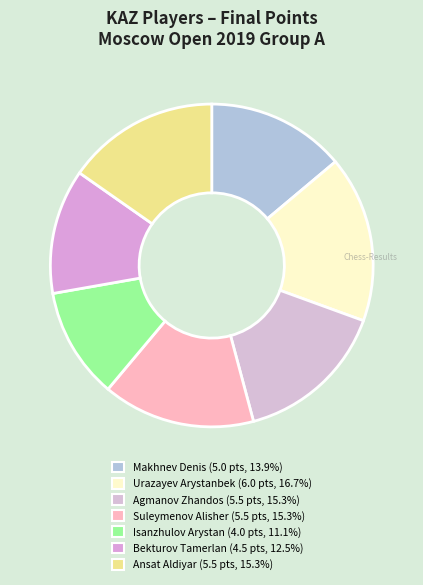

Which has a higher value, Isanzhulov Arystan or Bekturov Tamerlan?

Bekturov Tamerlan